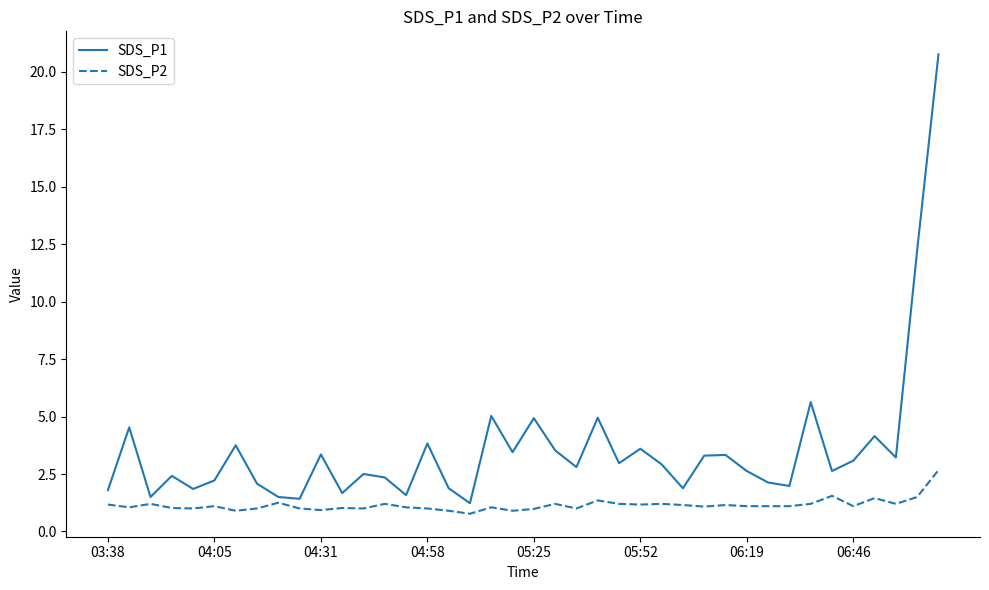

Which series has the largest total across all categories?

SDS_P1